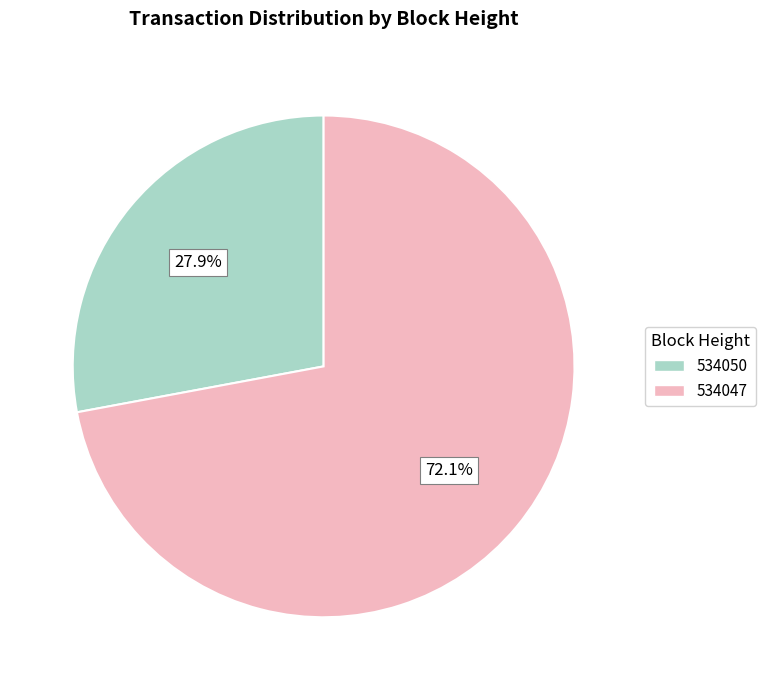

To the nearest percent, what is the difference between the 534047 and 534050 slice percentages?

44%